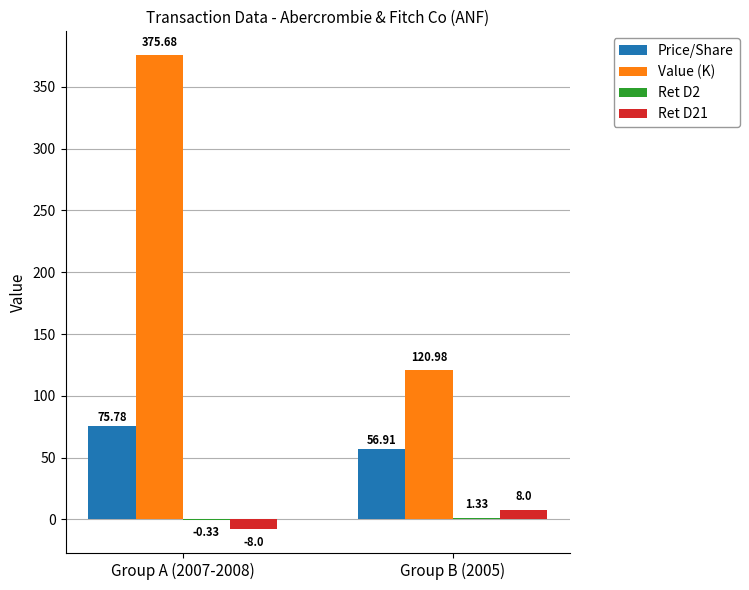

What is the maximum value shown in the chart?

375.7